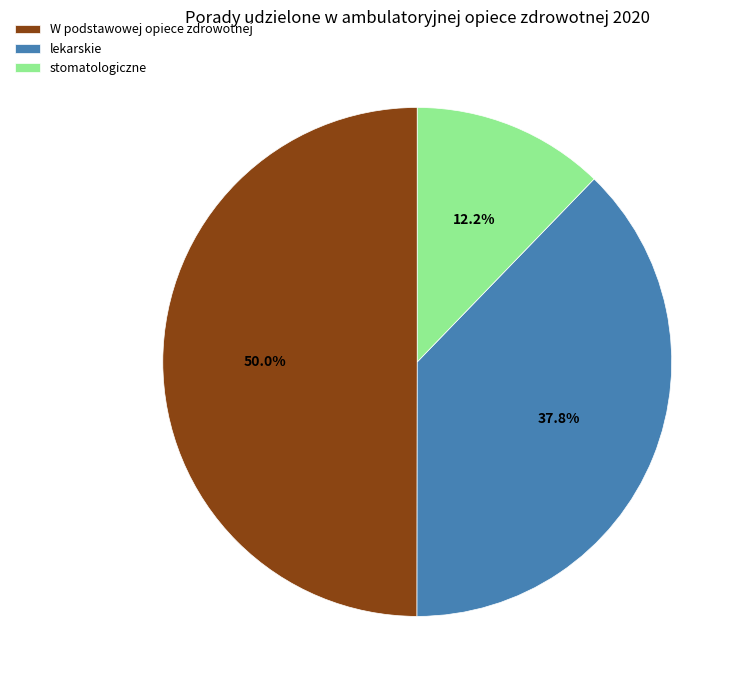

Which category has the biggest portion of the pie?

W podstawowej opiece zdrowotnej